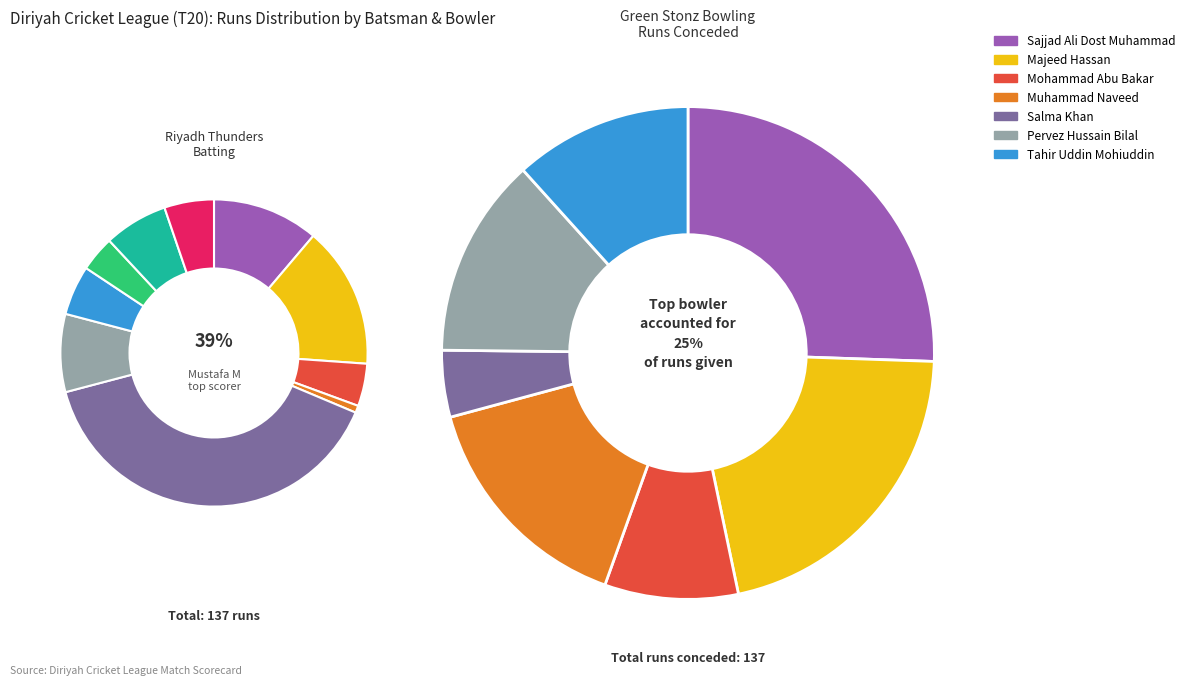

Combined, what portion of the pie is Waseem Ayub and Khurram Manzoor?

11.9%